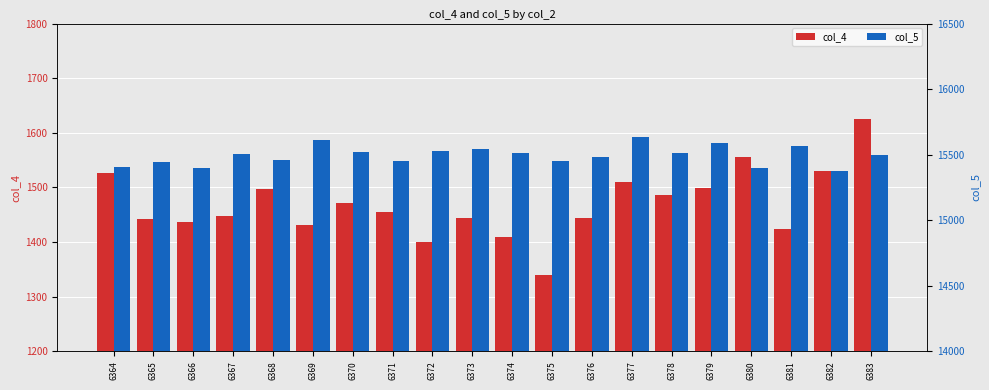

List the series in order of their peak value, highest first.

col_5, col_4